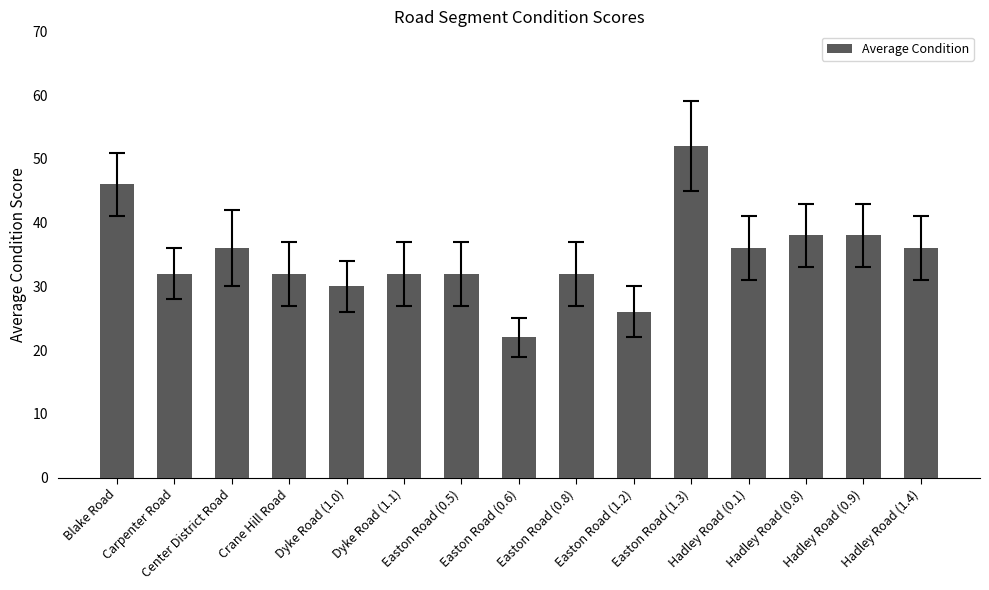

The value at Crane Hill Road is 32. True or false?

True